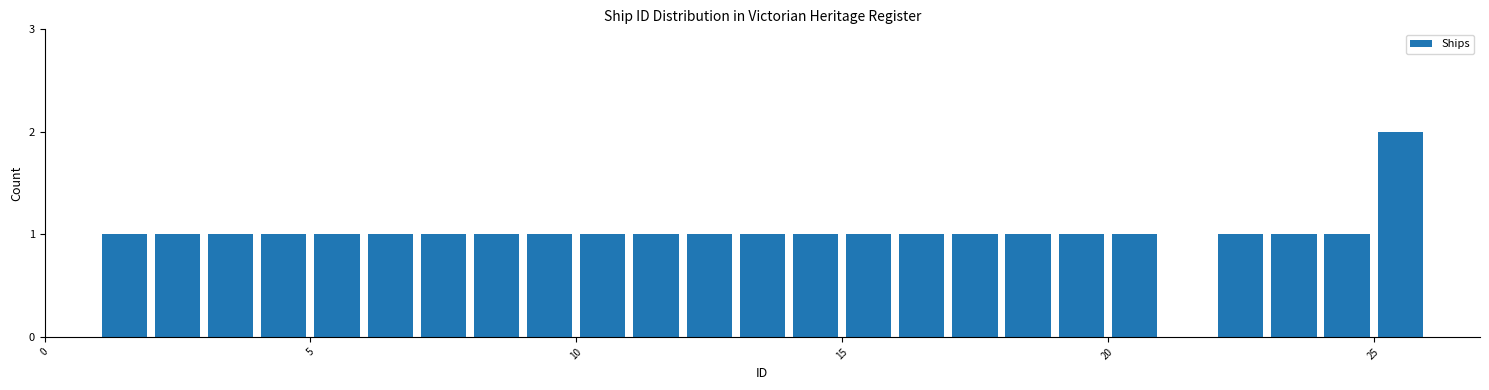

Read against the x-axis, roughly where is the centre of the tallest bar?

25.5